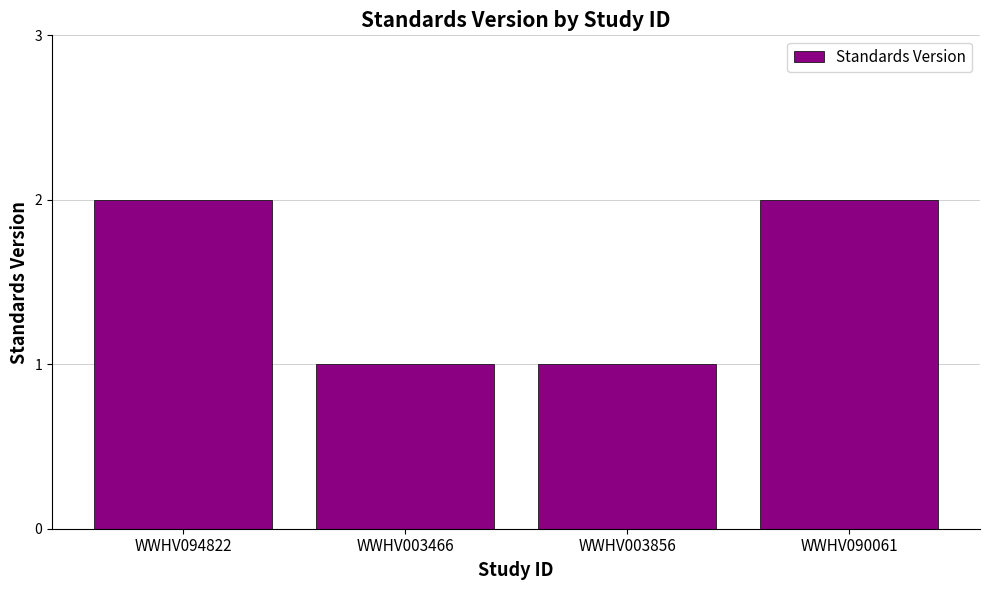

The chart shows a value of 2 at WWHV094822. True or false?

True